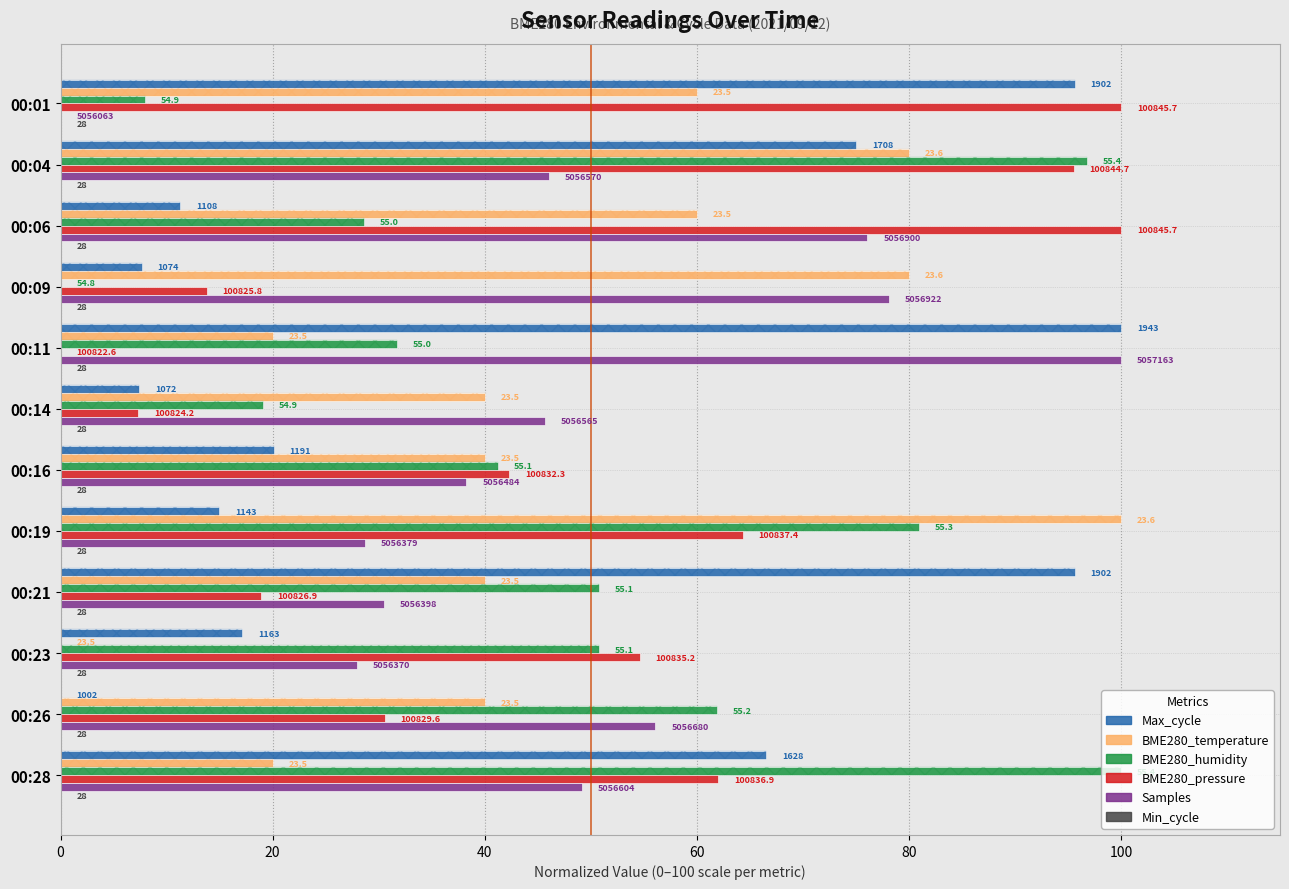

Count the number of categories in the chart.

12